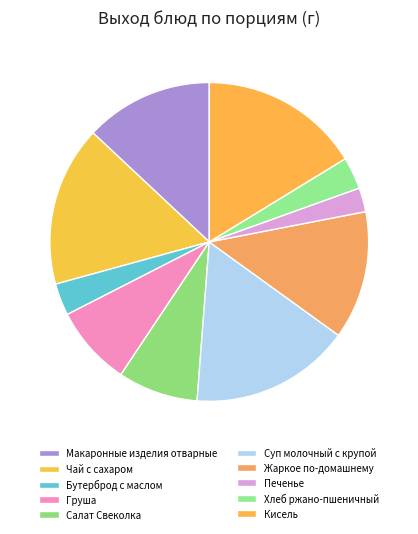

How many segments does this pie chart have?

10